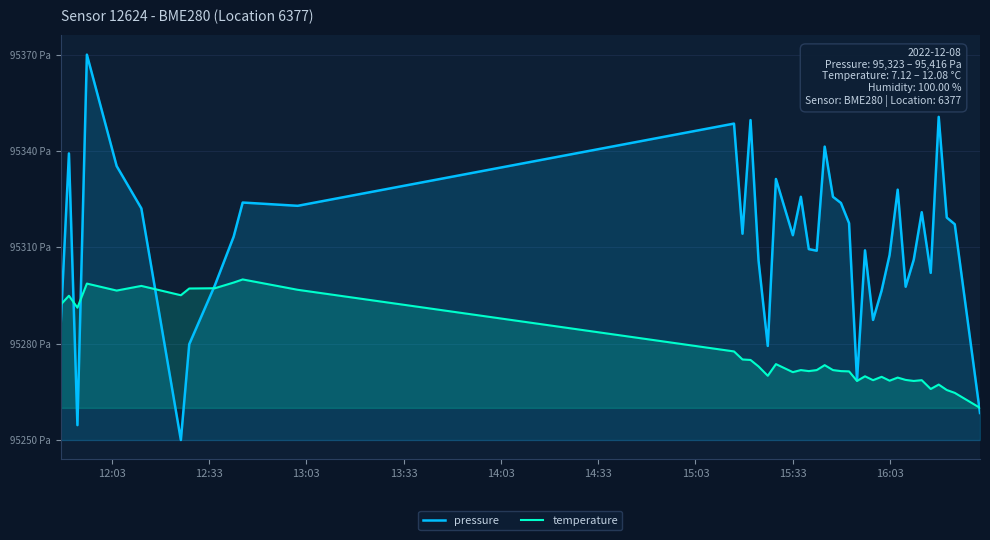

True or false: temperature and pressure intersect in this chart.

True